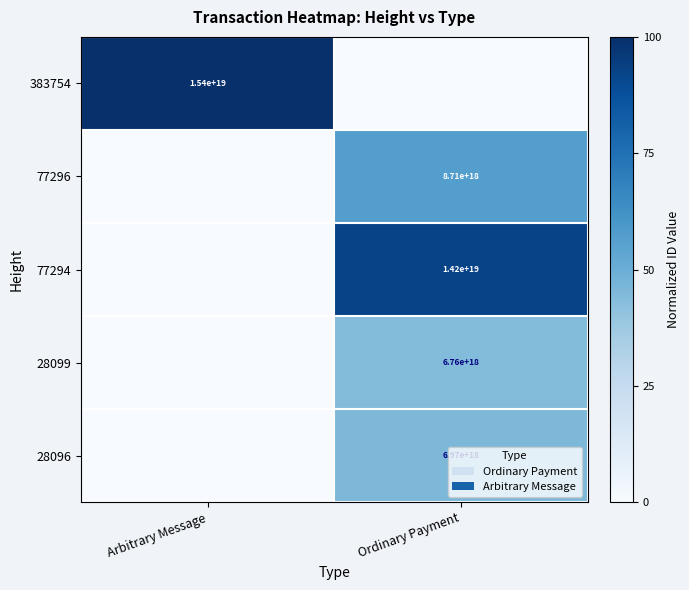

Is the value of 77294 at Ordinary Payment greater than the value of 383754 at Arbitrary Message?

No